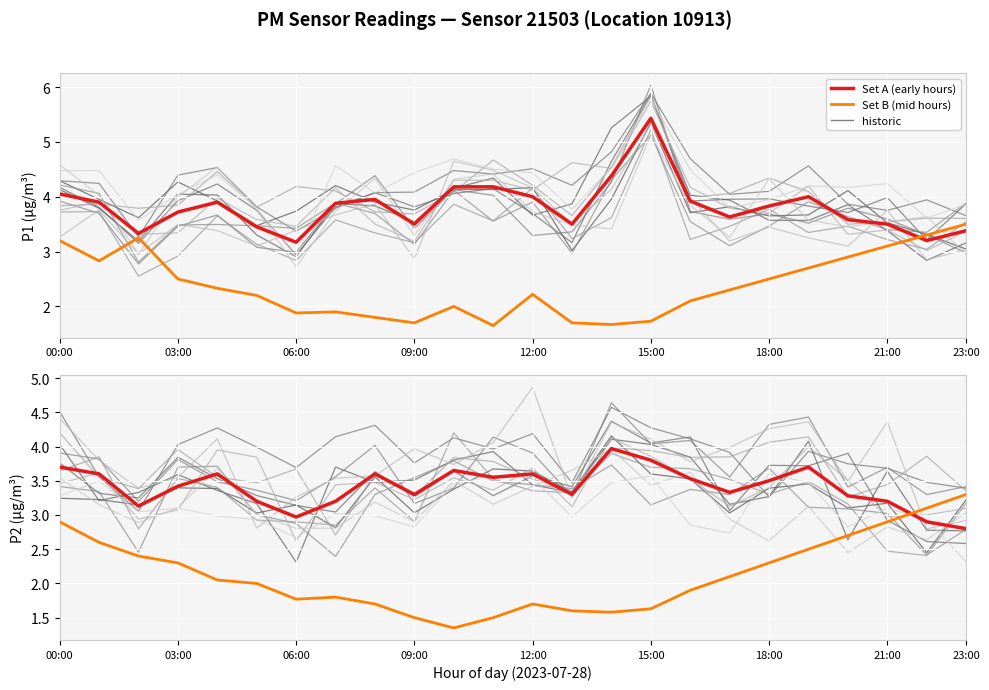

Is it true that P2 hour 0–23 (set A) equals 3.5 at 18:00?

True